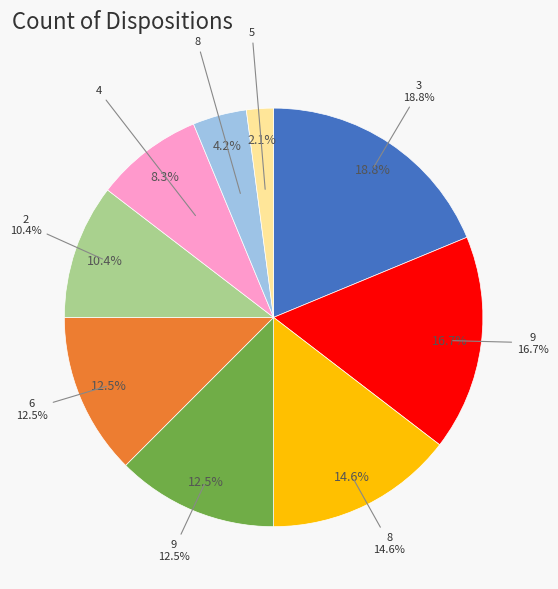

To the nearest percent, what is the difference between the 6 and 4 slice percentages?

4%